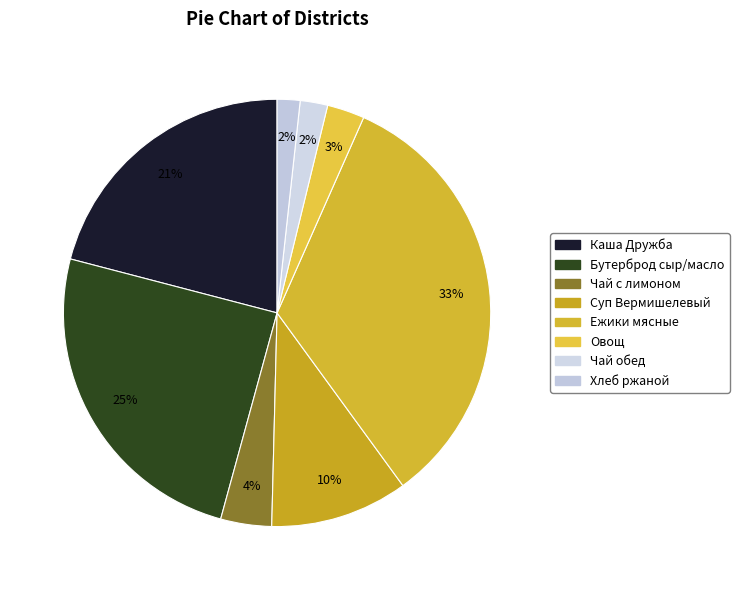

Which category has the smallest portion of the pie?

Хлеб ржаной